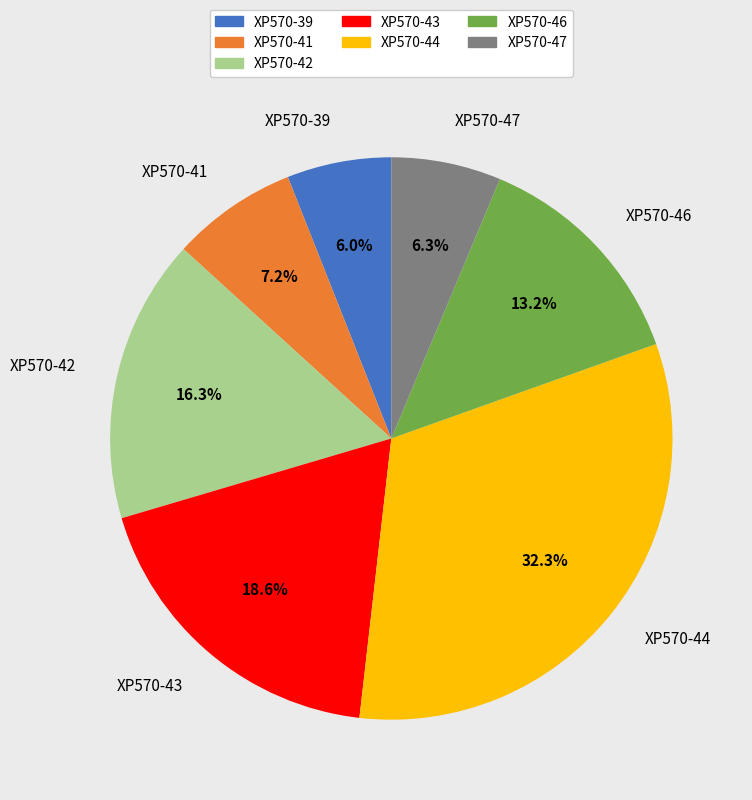

Is XP570-42 the majority of the pie?

No